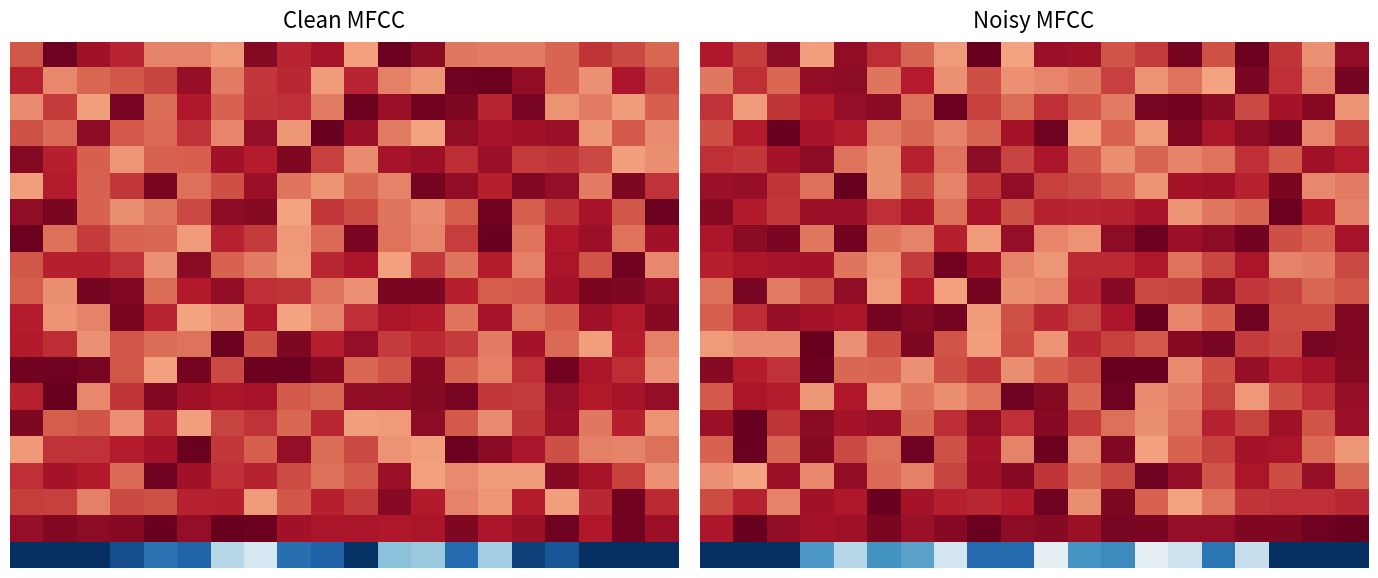

At how many categories does at least one series exceed 0?

20